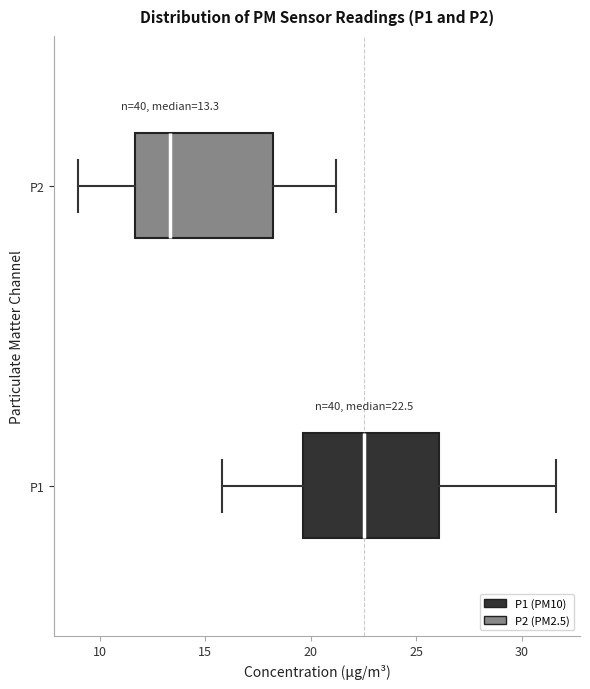

Which box's median line is the furthest to the right?

P1